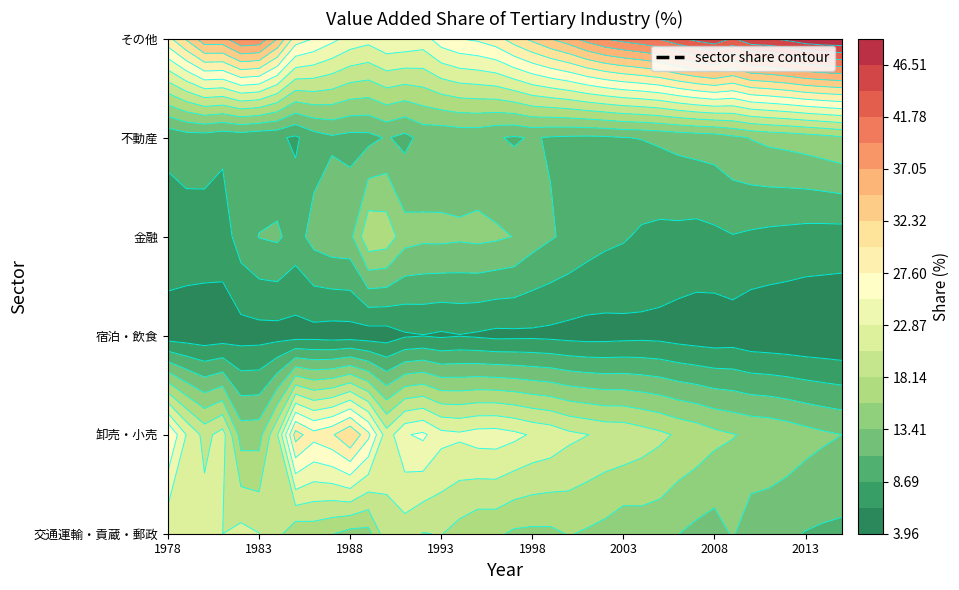

What is the maximum value shown in the chart?

48.9